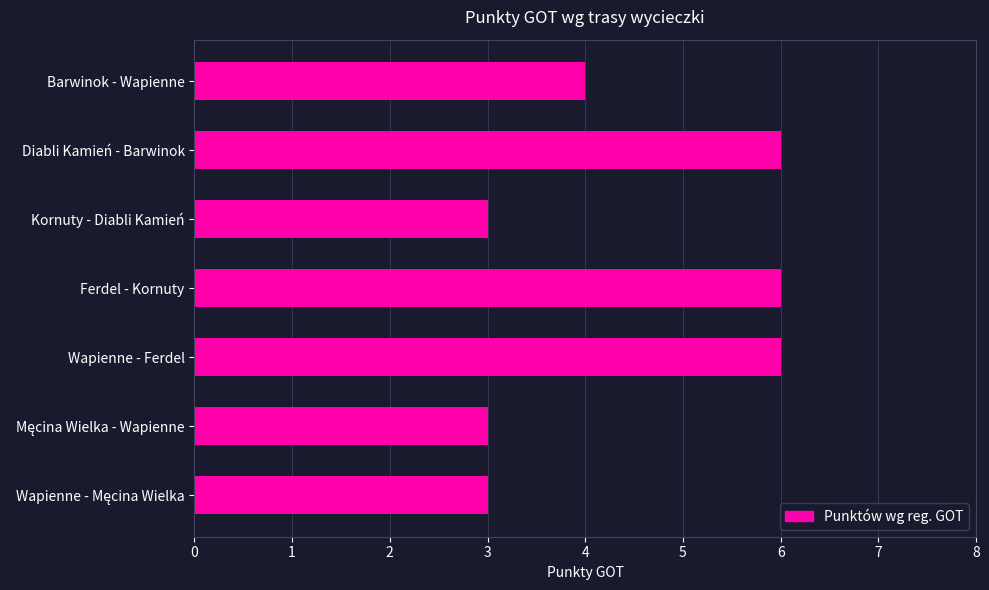

Approximately how many times larger is the value at Ferdel - Kornuty compared to Diabli Kamień - Barwinok?

1.0